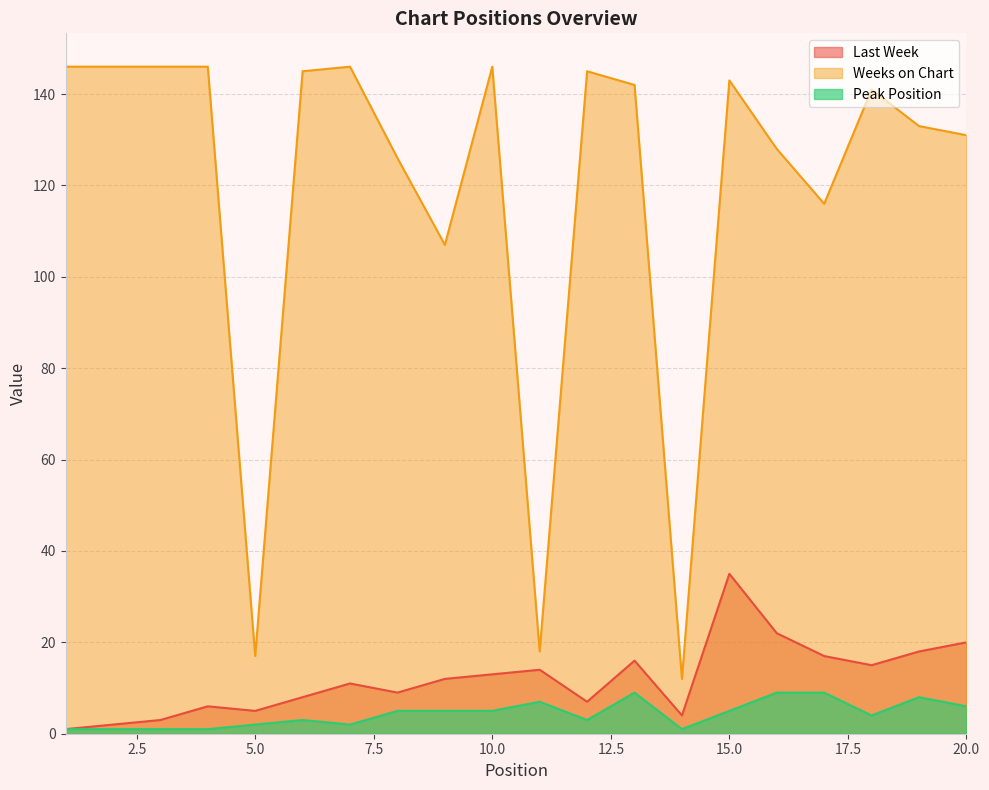

What is the sum of all Peak Position values?

87